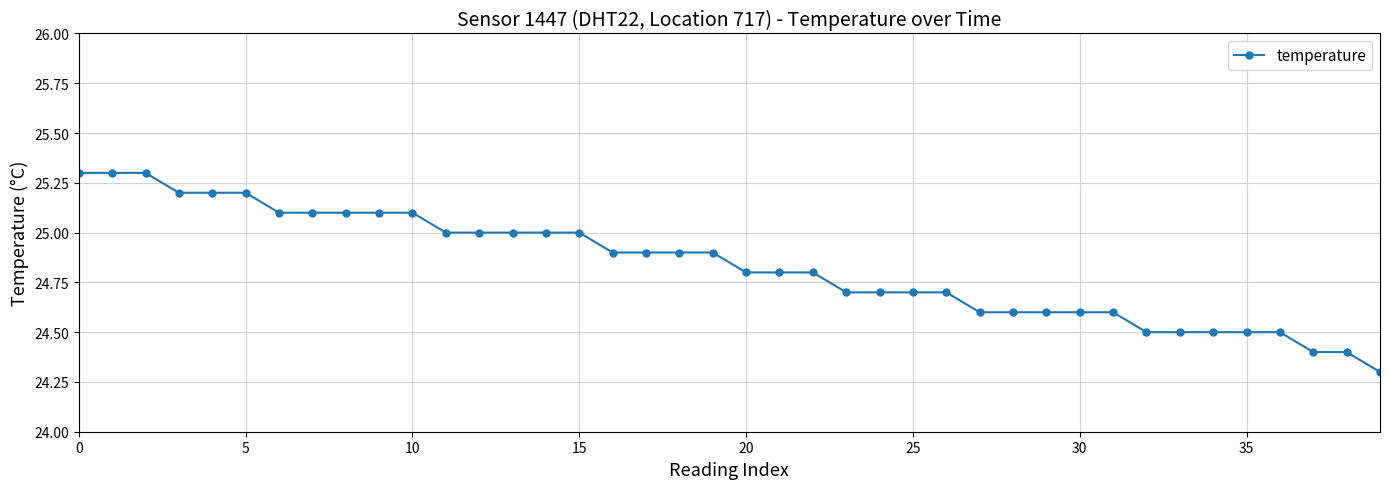

What is the value of the 6th point from the left?

25.2